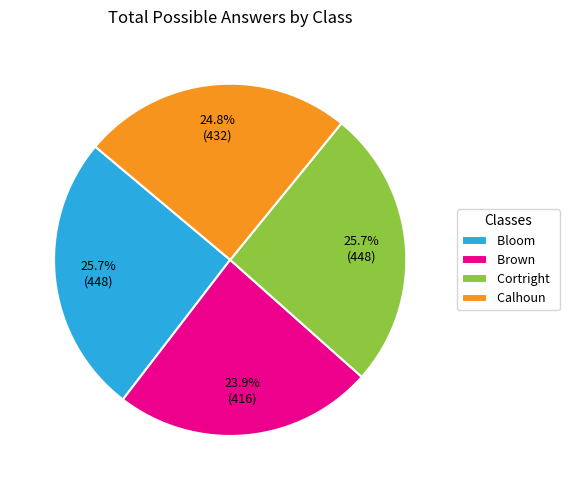

Which category has the smallest portion of the pie?

Brown